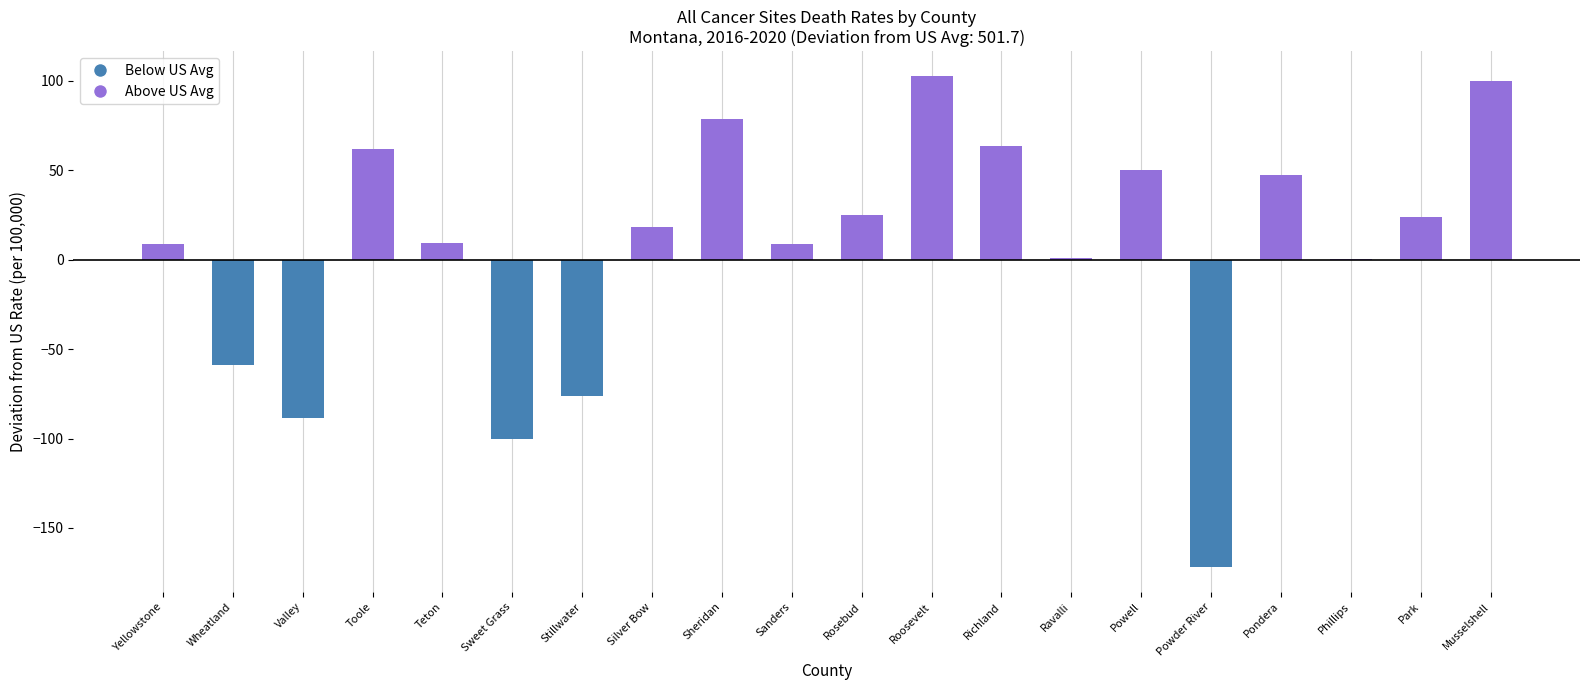

The value of Below US Avg at Valley is -88.3. True or false?

True